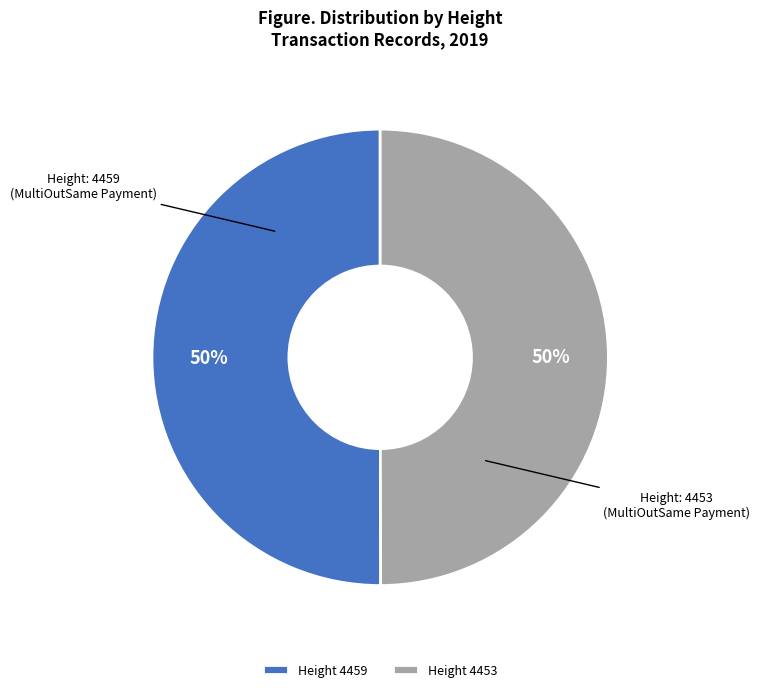

To the nearest percent, what portion does Height 4453 represent?

50%